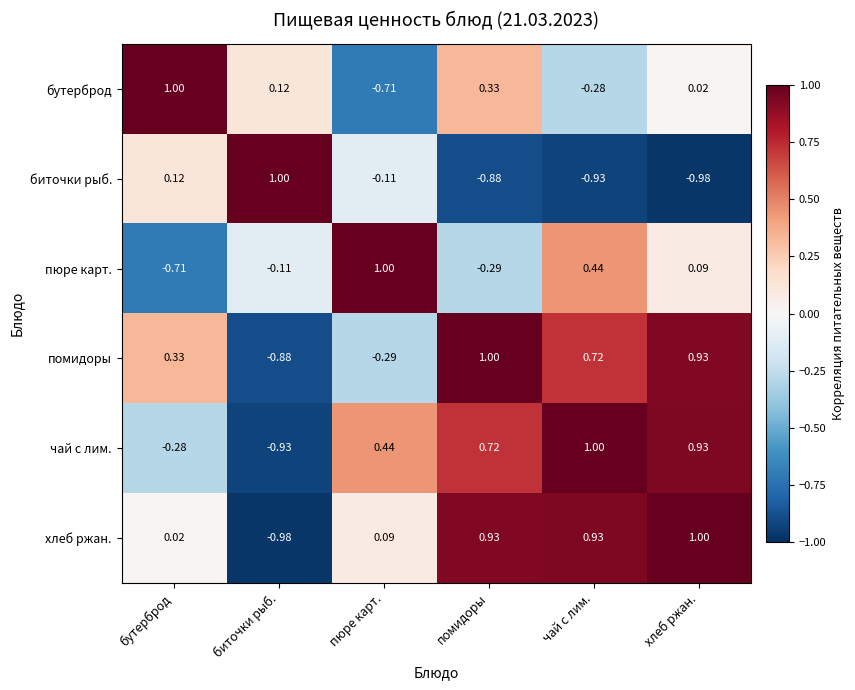

Where does the биточки рыб. series first go above 0?

бутерброд